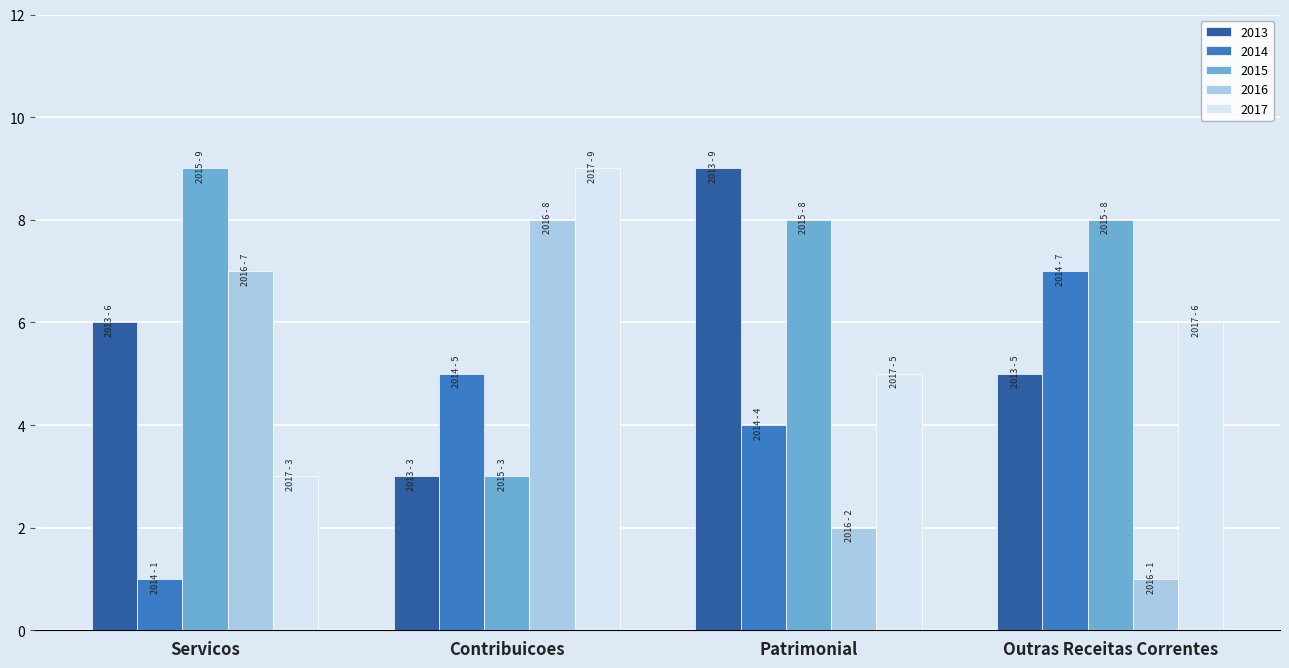

At how many categories does at least one series exceed 6?

4